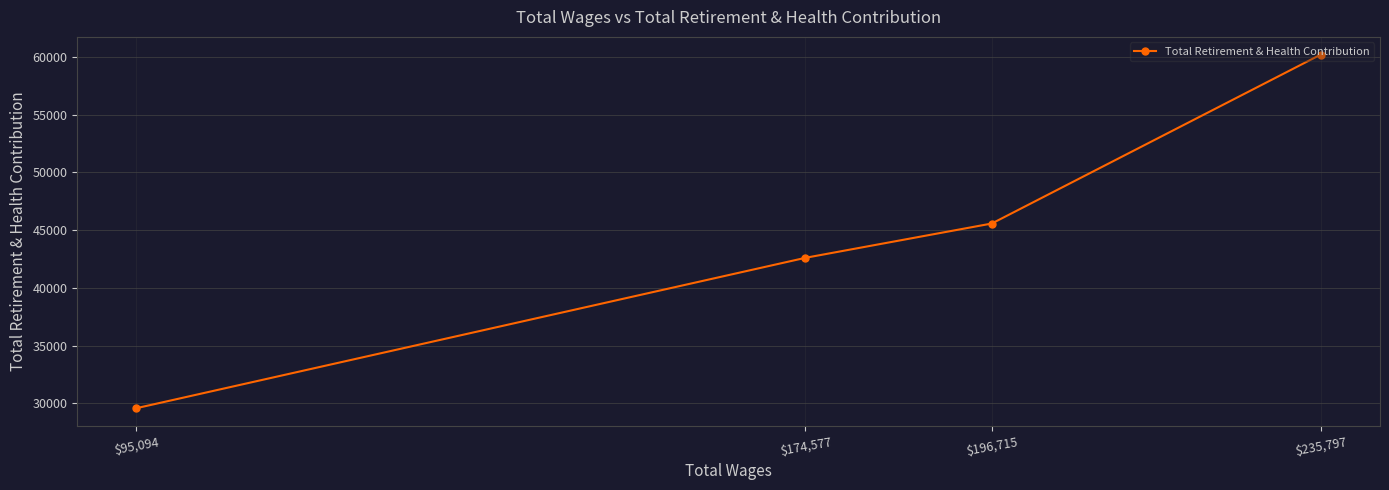

Approximately how many times larger is the value at $235,797 compared to $95,094?

2.0